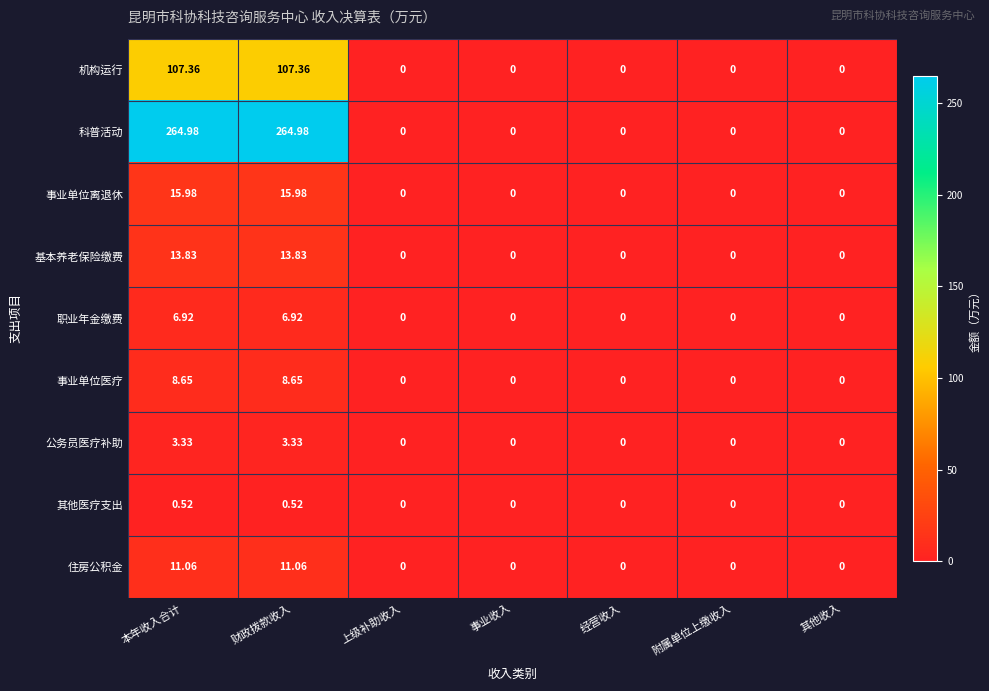

Which series has the widest spread of values?

科普活动